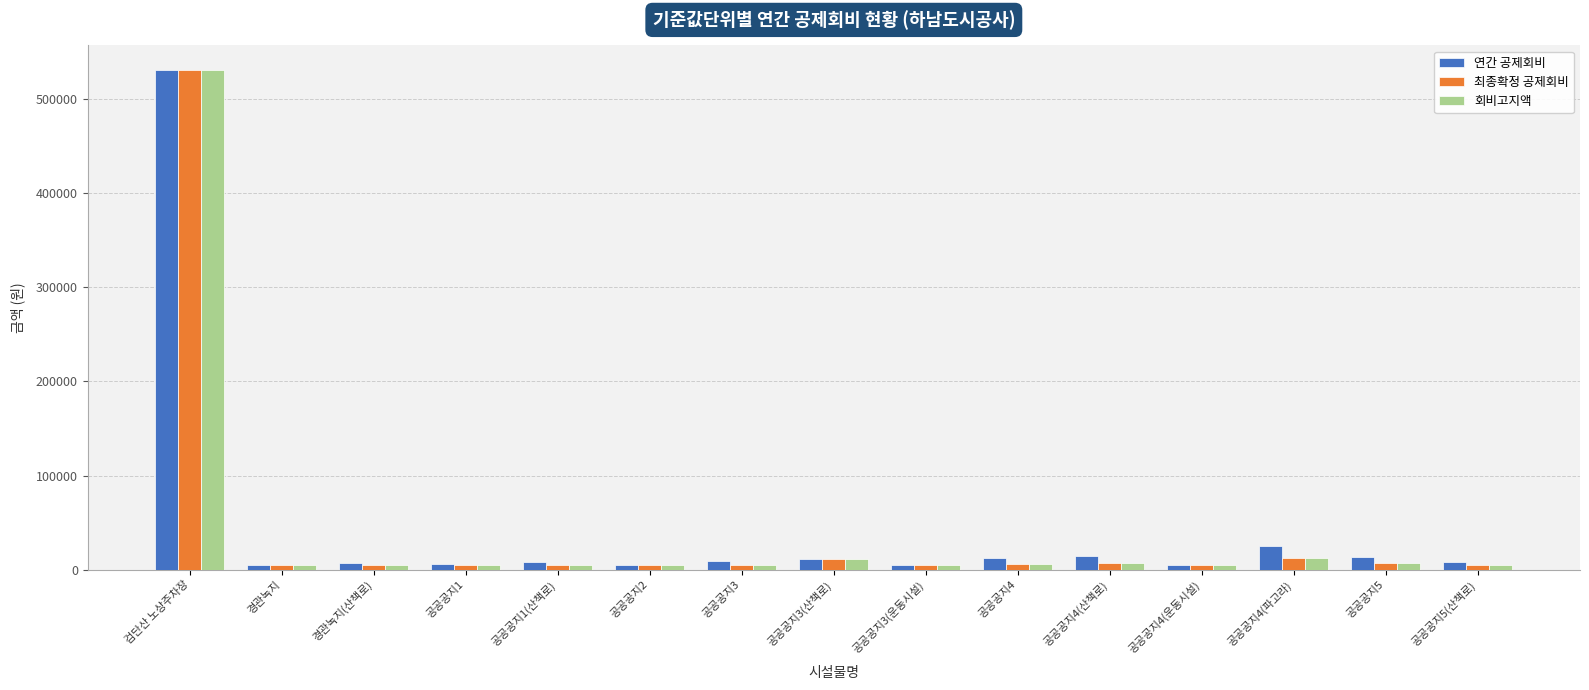

What is the greatest value displayed?

530900